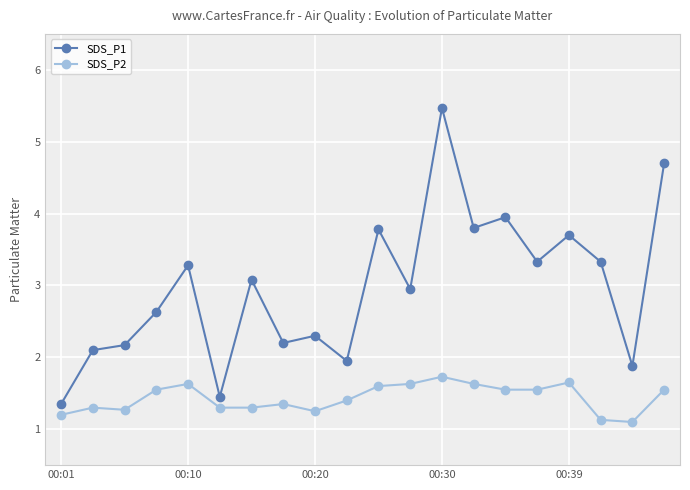

What is the minimum value shown in the chart?

1.1